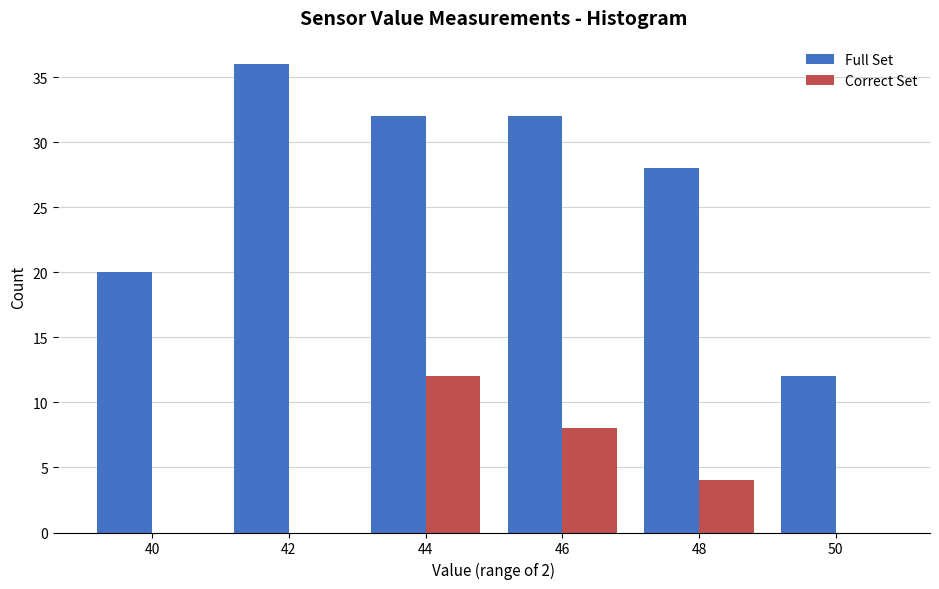

Reading left to right, what are all the values shown in this chart?

Full Set: 40=20	42=36	44=32	46=32	48=28	50=12
Correct Set: 40=0	42=0	44=12	46=8	48=4	50=0